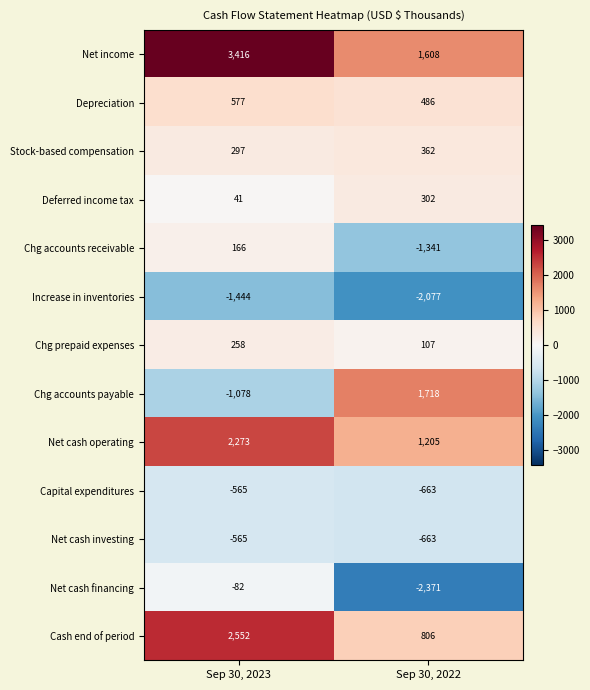

Is it true that Depreciation equals 899 at Sep 30, 2023?

False